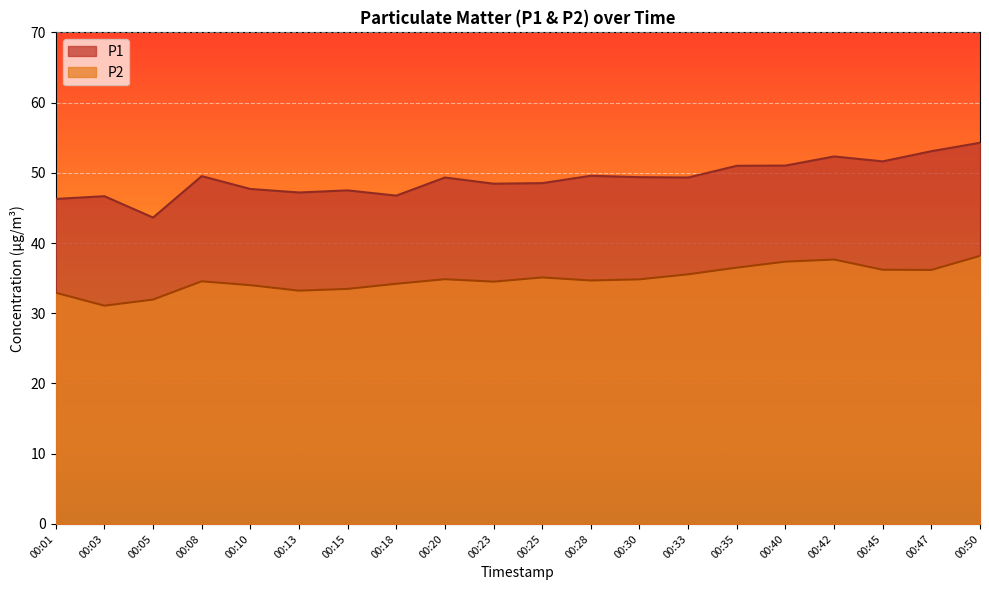

True or false: P1 and P2 intersect in this chart.

False